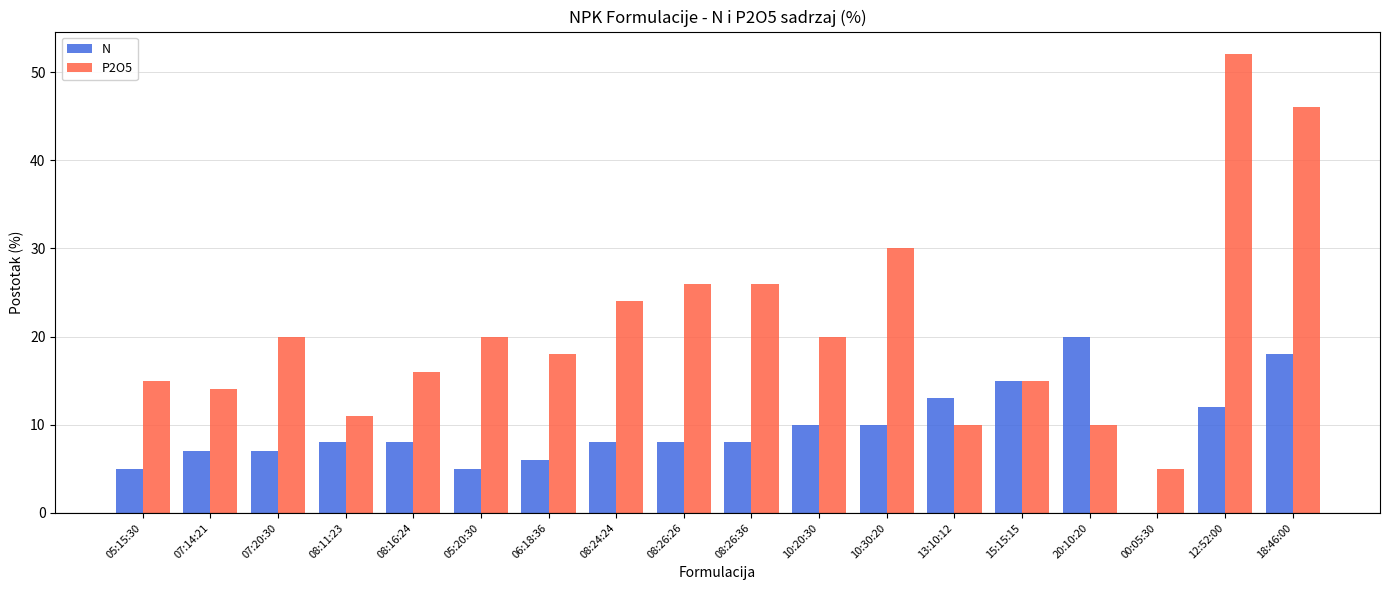

Are the bars grouped side by side (vs. stacked)?

Yes